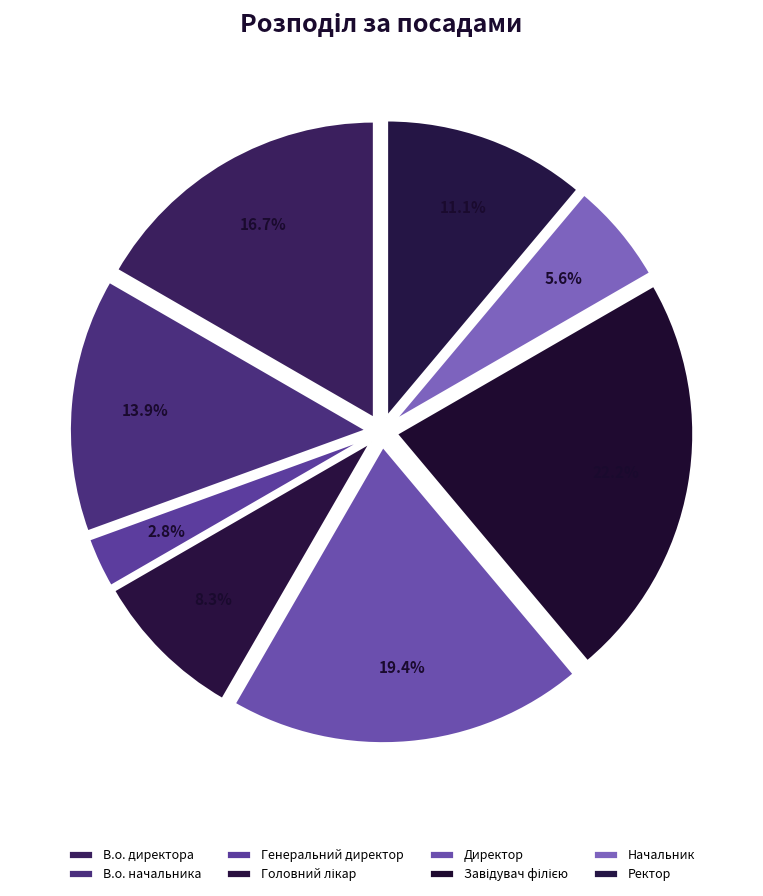

To the nearest percent, what is the average slice percentage?

12%